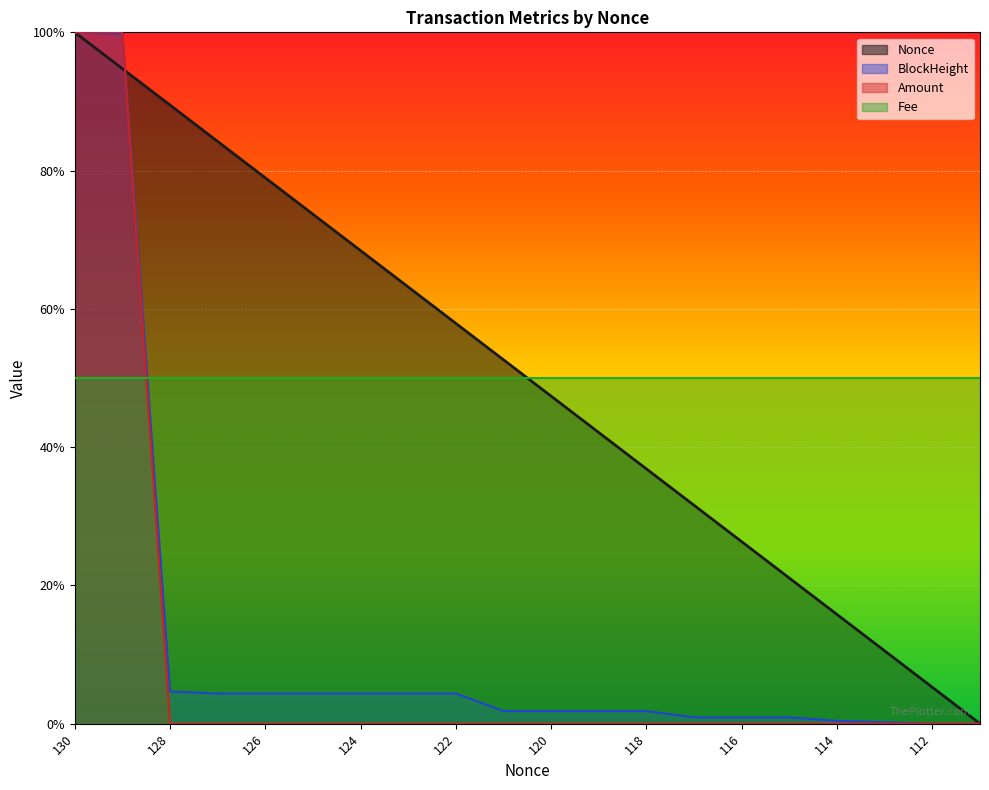

What is the highest value of the Nonce series?

1.0